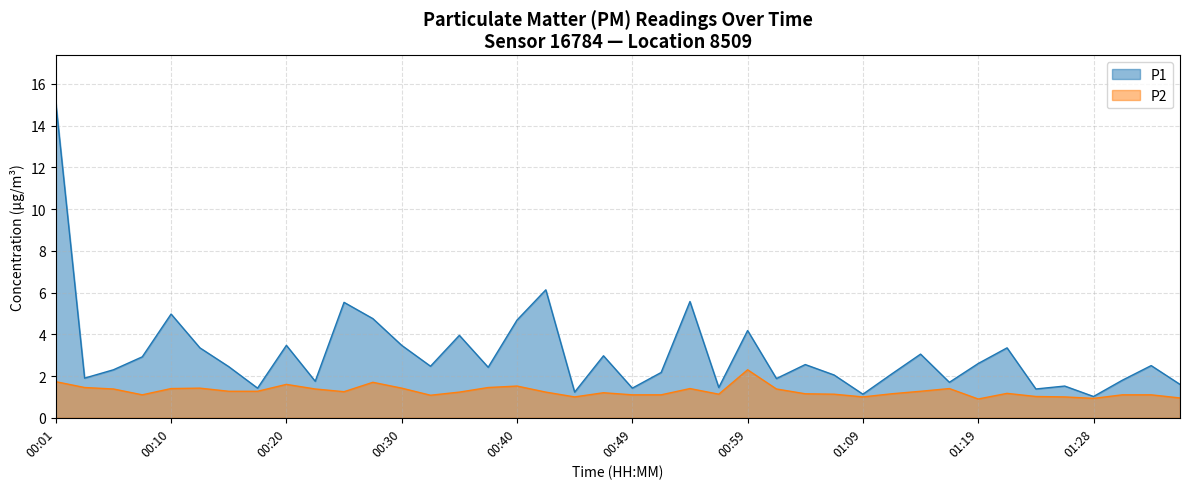

What position from the right is 00:15?

34